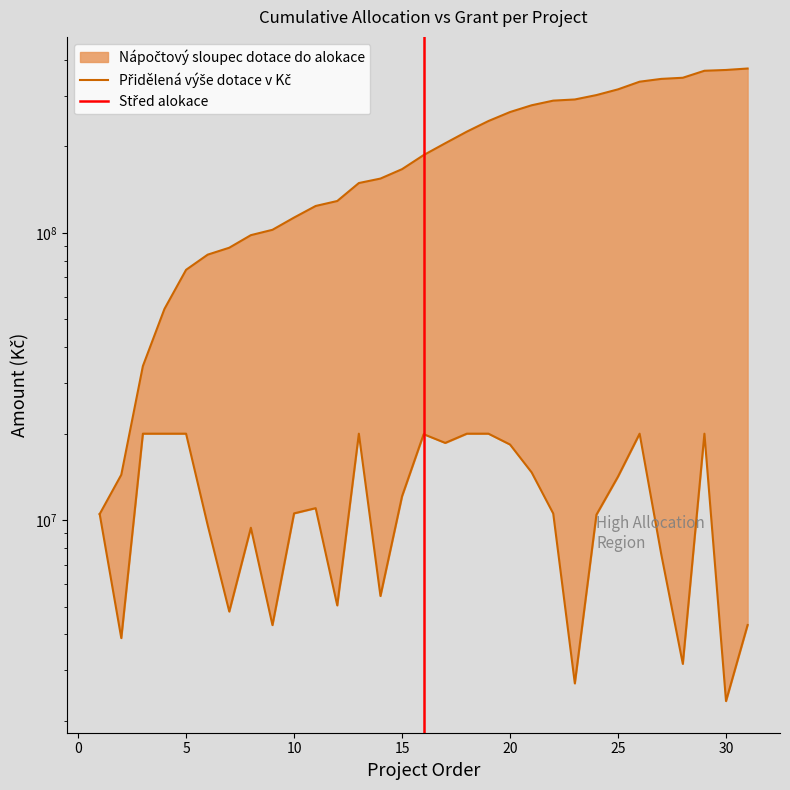

Read the Přidělená výše dotace v Kč value at 23, to the nearest 50.

2702200